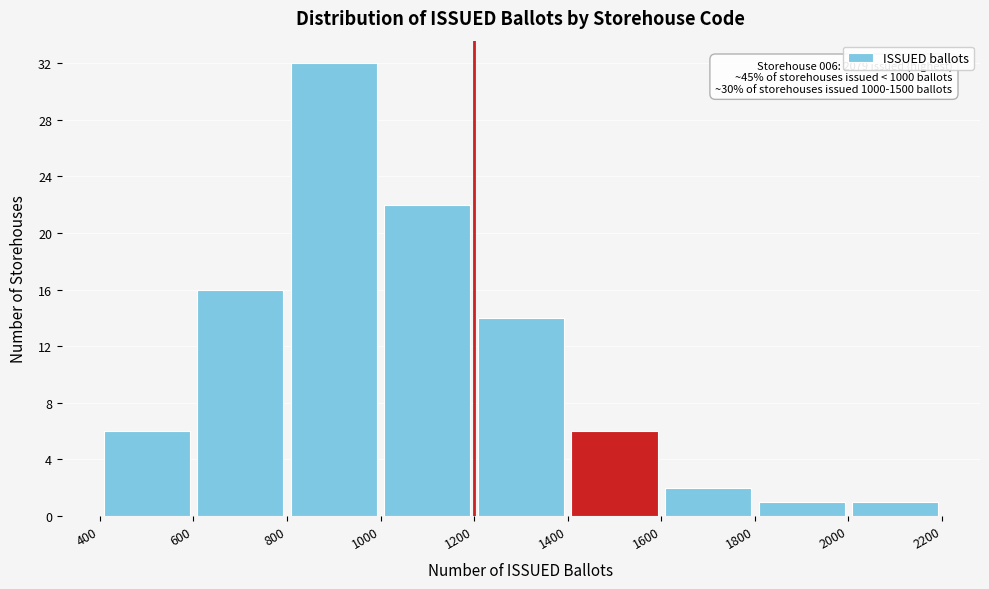

Which range on the x-axis has the tallest bar?

800 to 1000